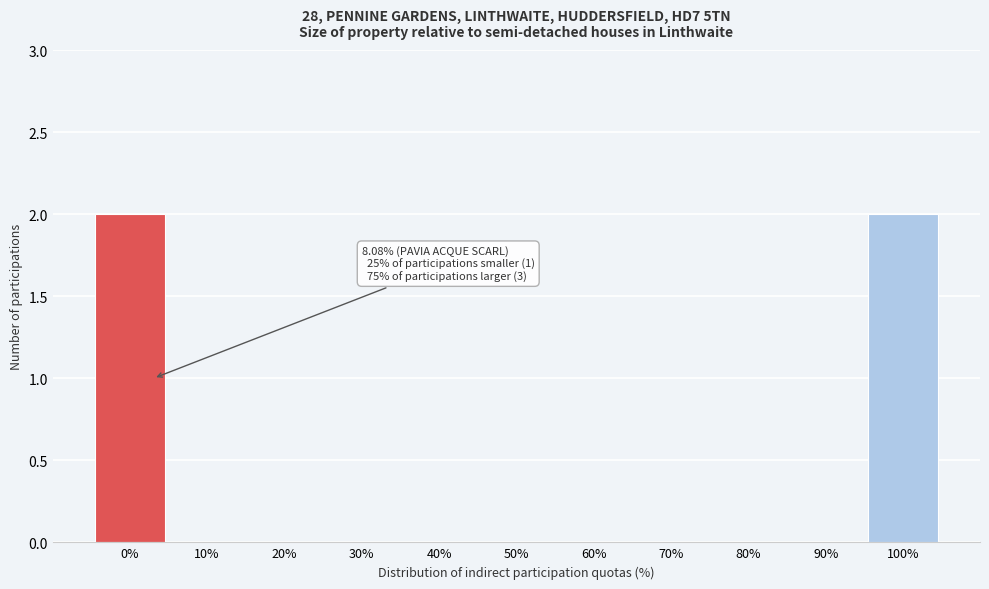

Reading left to right, what are all the values shown in this chart?

0%=2	10%=0	20%=0	30%=0	40%=0	50%=0	60%=0	70%=0	80%=0	90%=0	100%=2